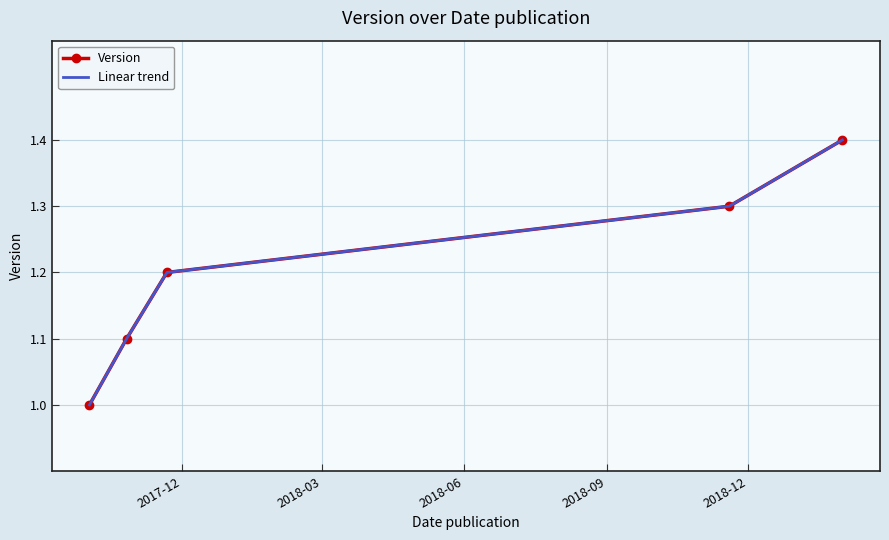

True or false: Version and Linear trend intersect in this chart.

False